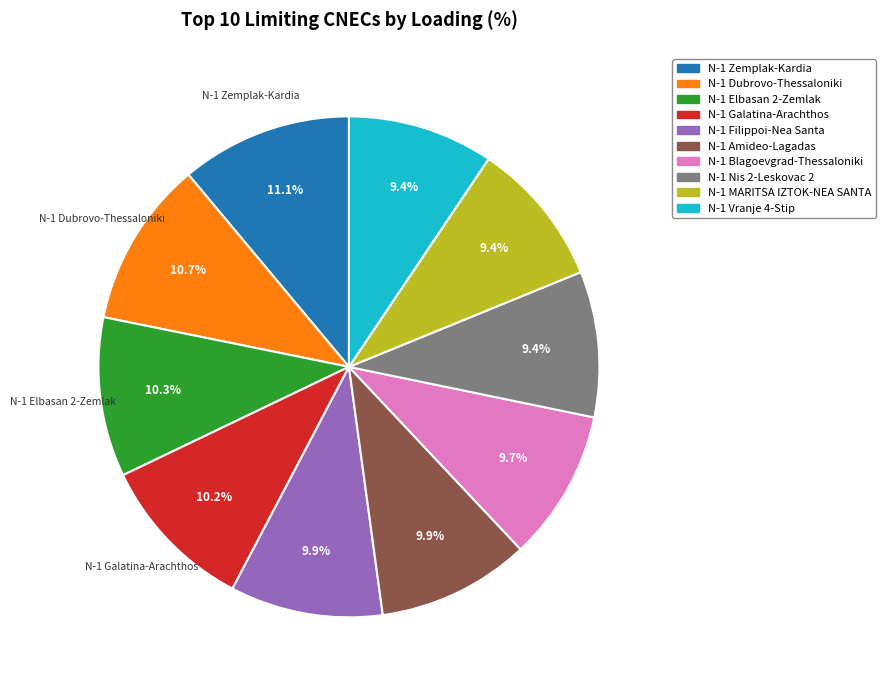

Is there a majority slice in this chart?

No